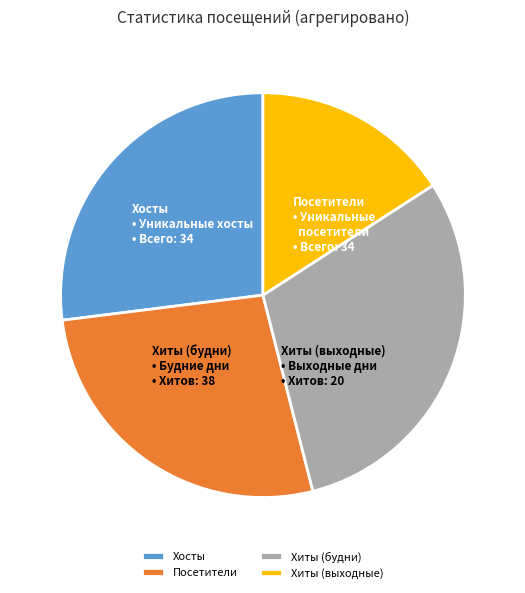

Is there any slice that represents more than half of the pie?

No